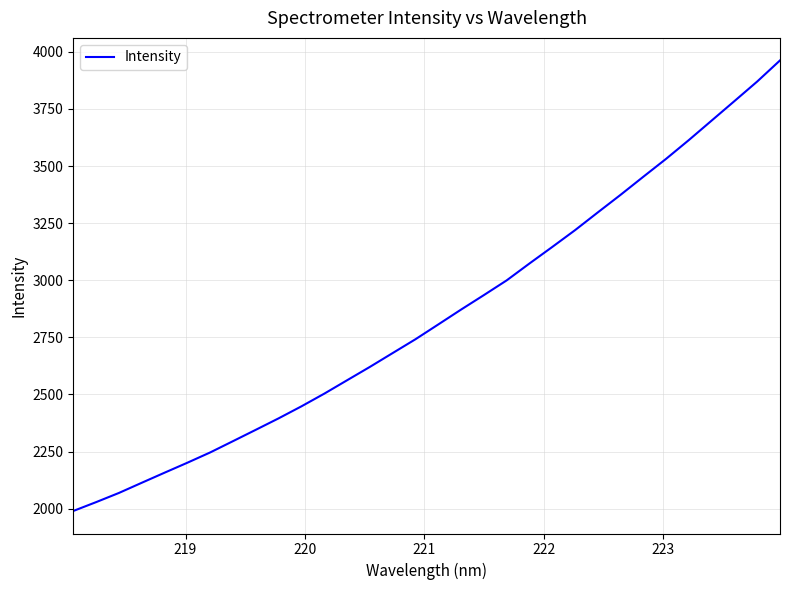

What is the difference between the second highest and minimum values?

1880.1